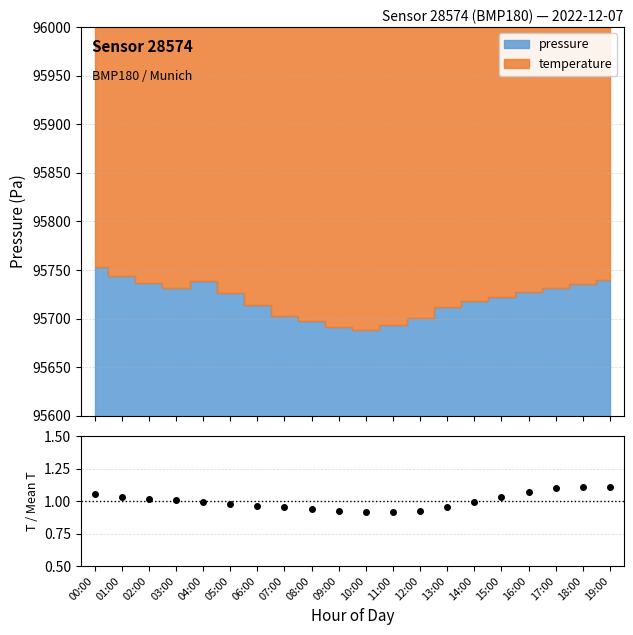

What is the minimum value shown in the chart?

0.9